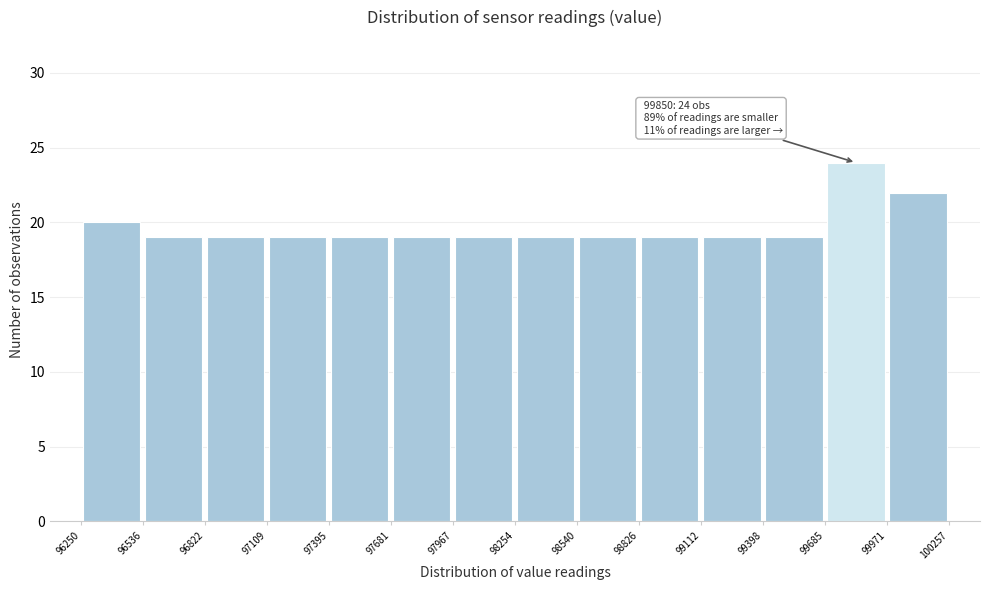

Which range on the x-axis has the tallest bar?

99685 to 99971